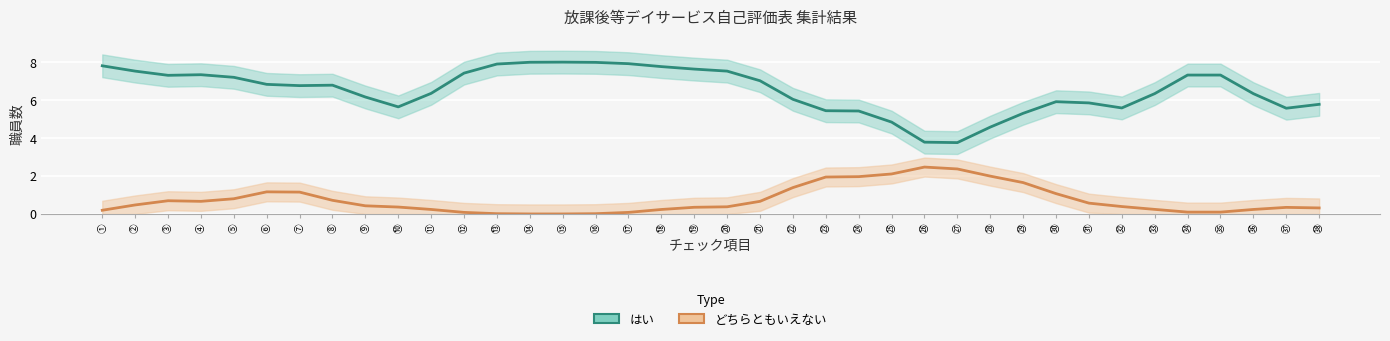

At ㉚, list the series in order from largest to smallest.

はい, どちらともいえない